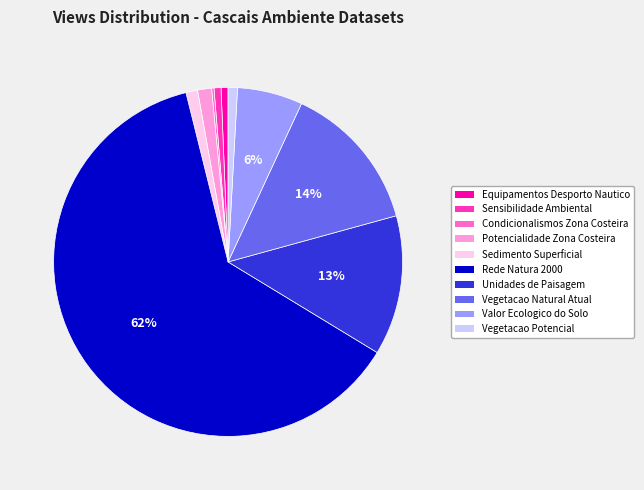

To the nearest percent, what is the difference between the largest and smallest slice percentages?

62%